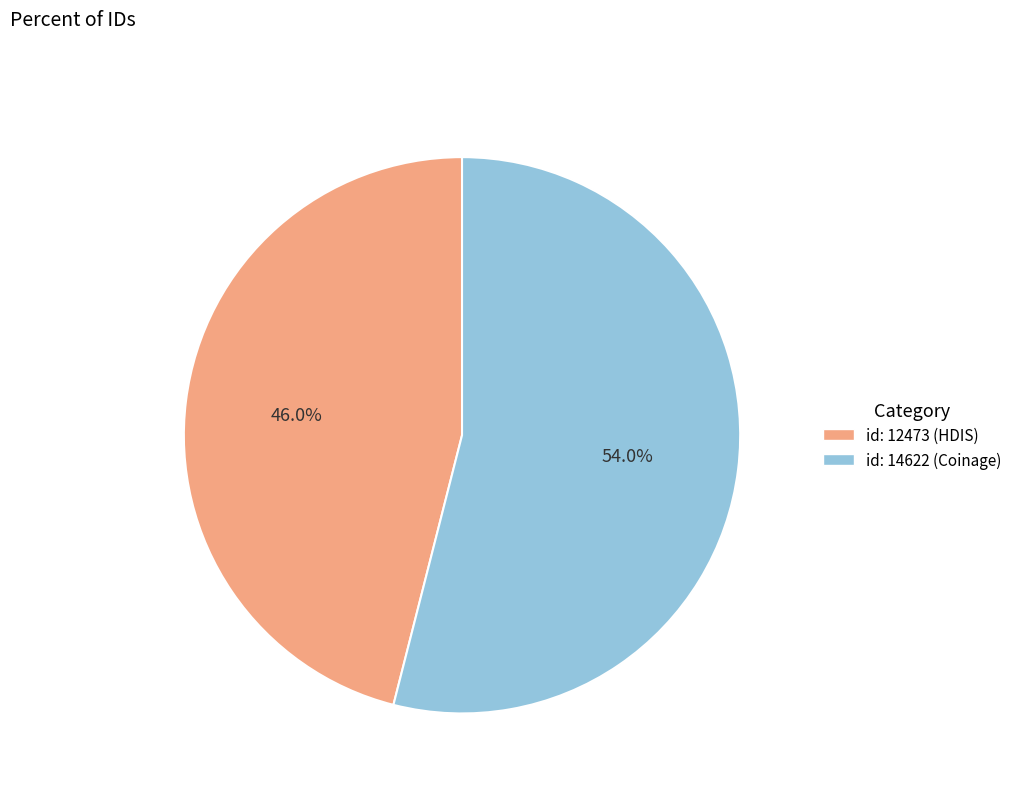

Rank the categories by value from highest to lowest.

id: 14622 (Coinage), id: 12473 (HDIS)